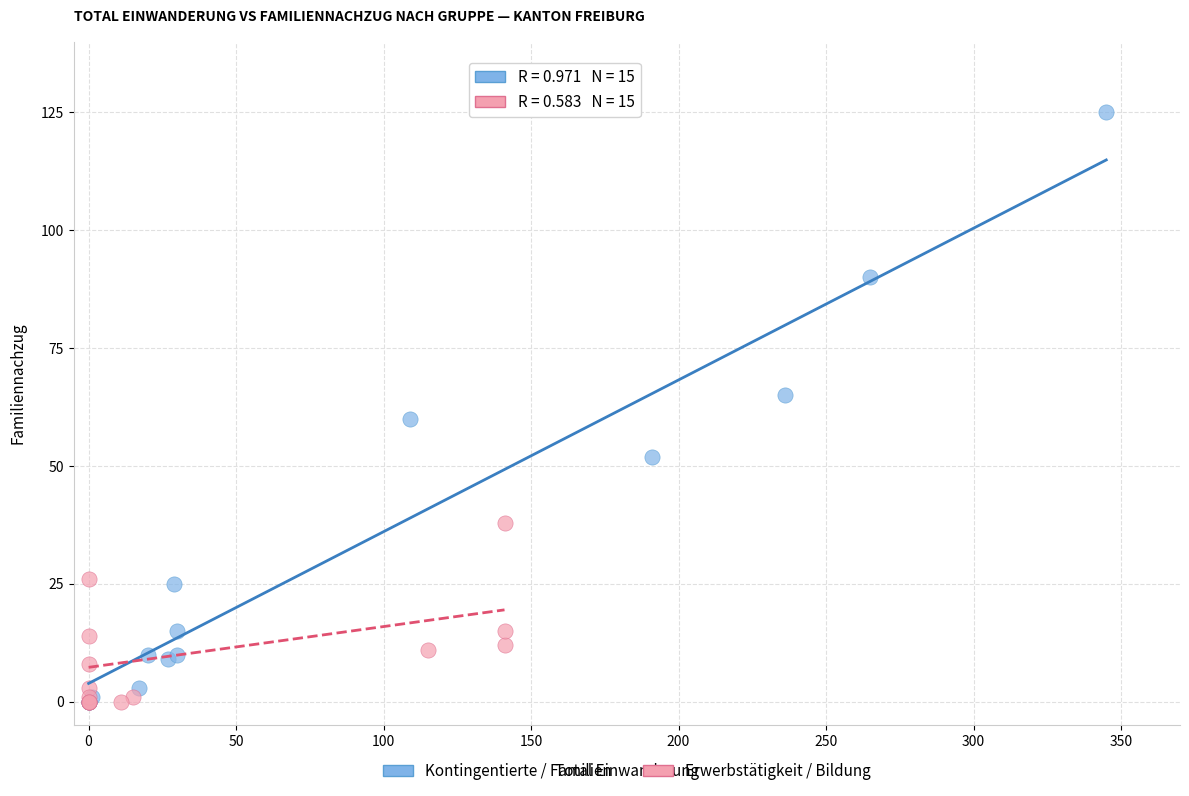

Which series has the widest spread of Y values?

Kontingentierte / Familien